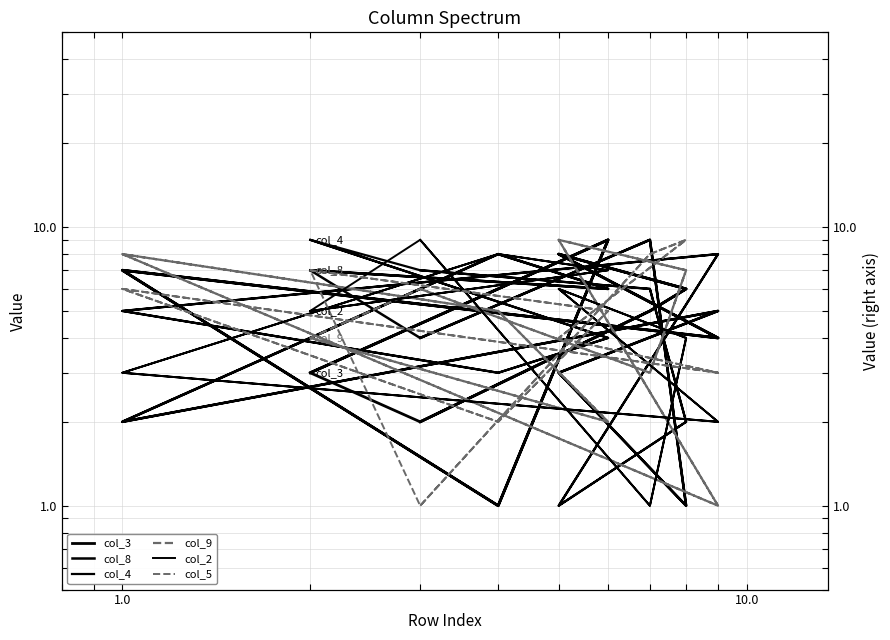

Does the chart have visible grid lines?

Yes